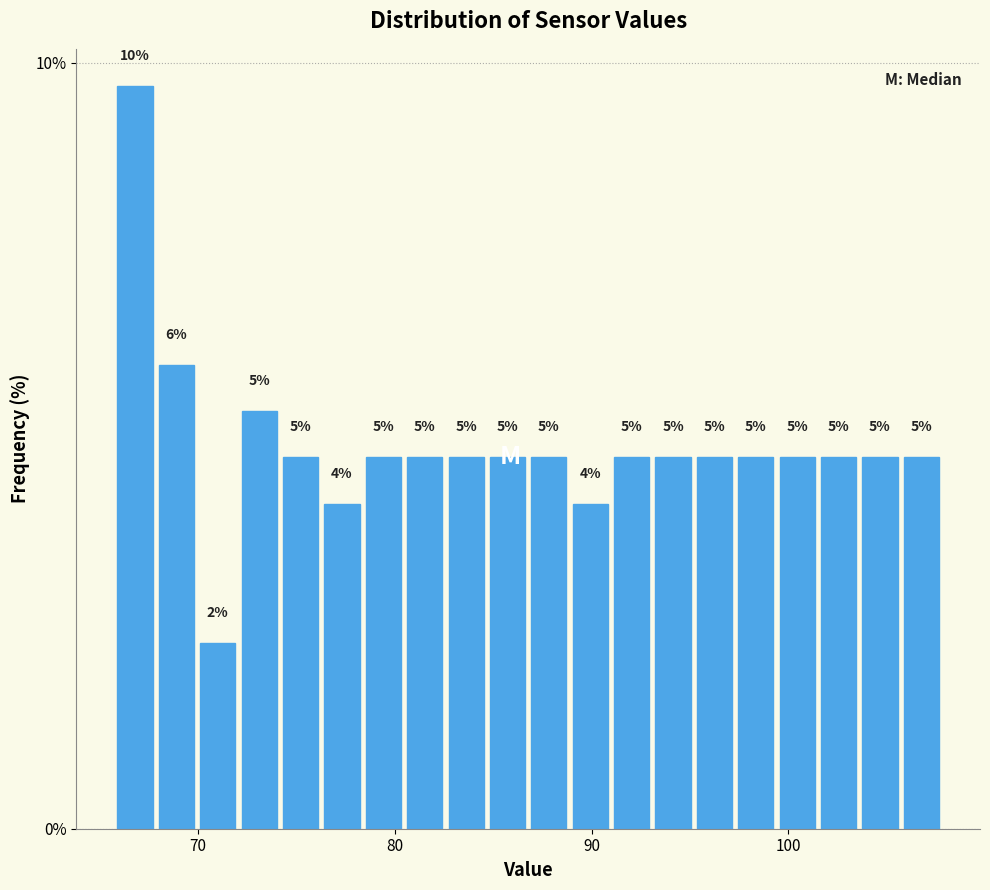

Read against the x-axis, roughly where is the centre of the tallest bar?

67